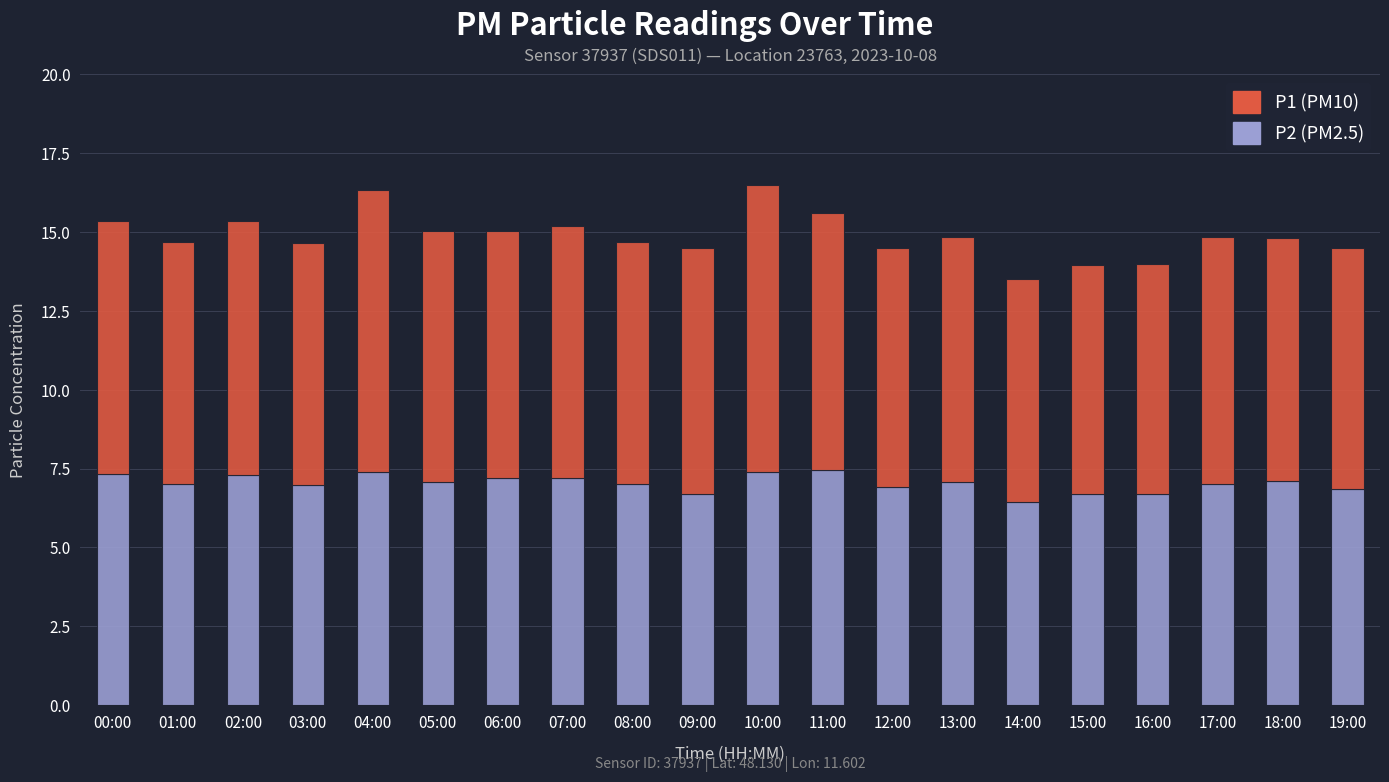

What is the total value across all series at 18:00?

14.8